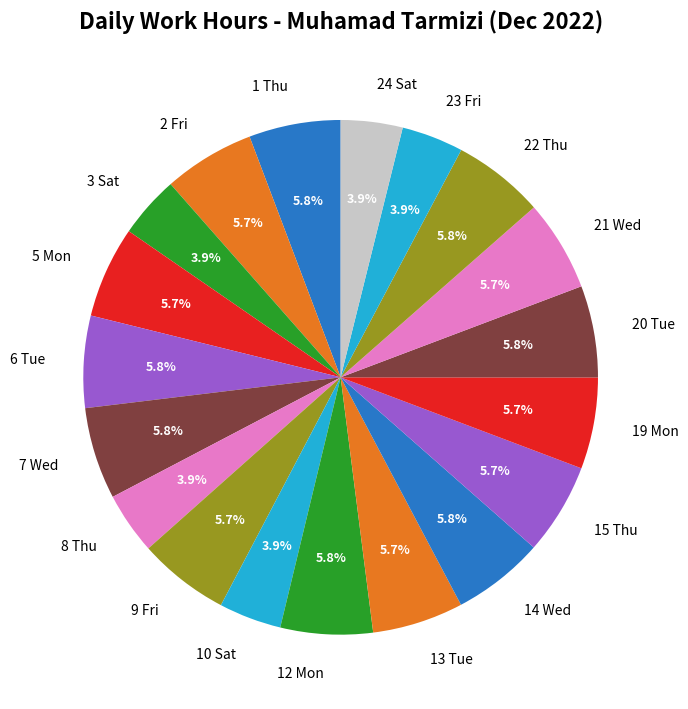

Is the sum of 10 Sat and 23 Fri greater than half?

No